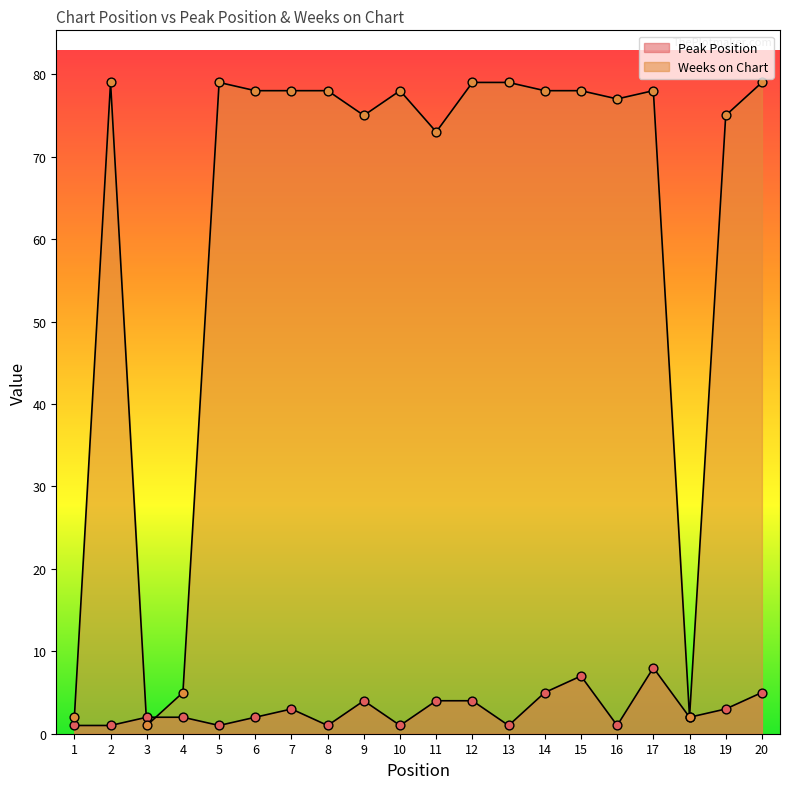

Is the value of Weeks on Chart at 15 greater than the value of Peak Position at 15?

Yes